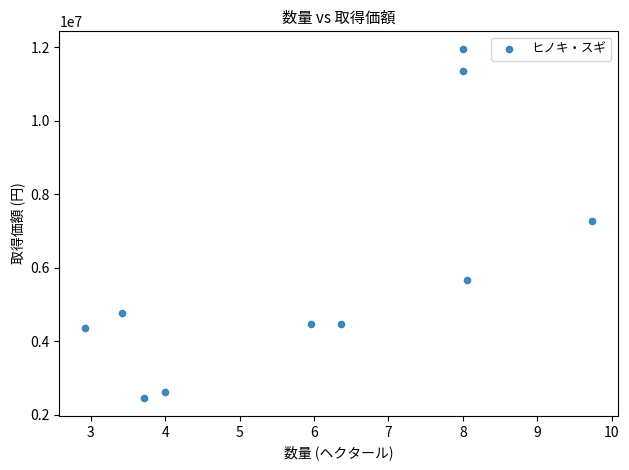

What is the range of Y values (max minus min)?

9520982